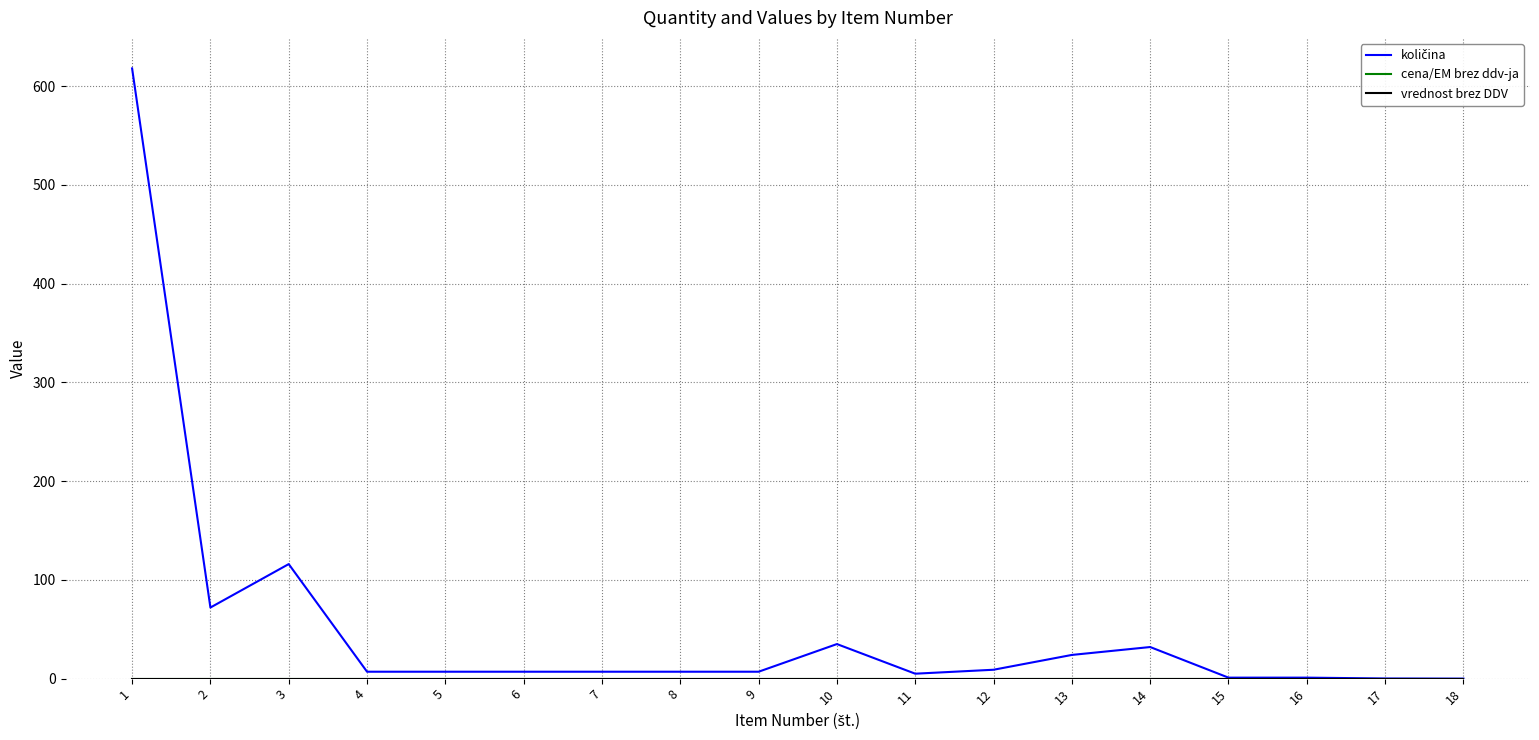

At 1, list the series in order from largest to smallest.

količina, cena/EM brez ddv-ja, vrednost brez DDV